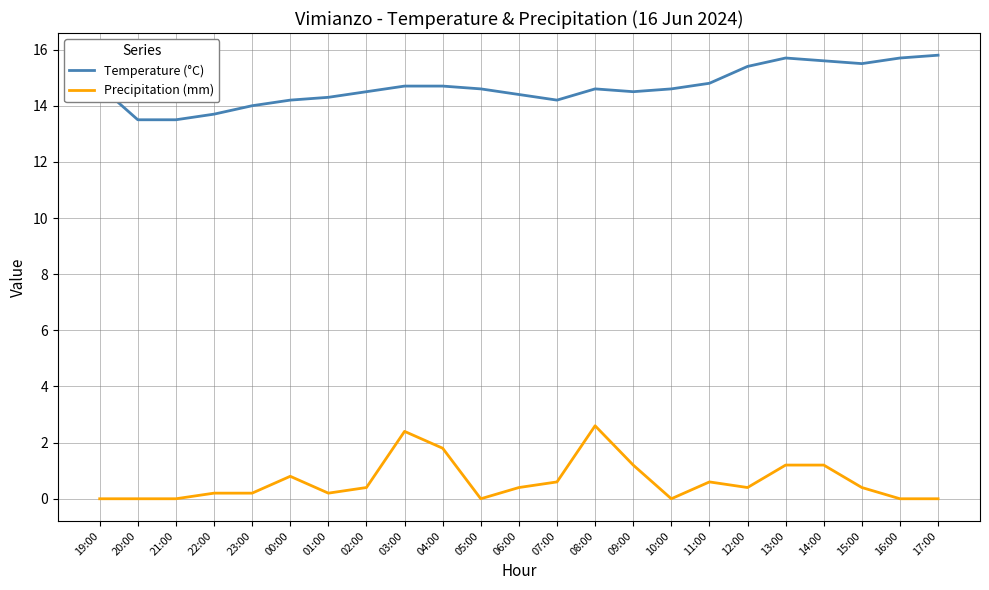

Reading left to right, extract all data points from this chart.

Temperature (°C): 14.7	13.5	13.5	13.7	14.0	14.2	14.3	14.5	14.7	14.7	14.6	14.4	14.2	14.6	14.5	14.6	14.8	15.4	15.7	15.6	15.5	15.7	15.8
Precipitation (mm): 0.0	0.0	0.0	0.2	0.2	0.8	0.2	0.4	2.4	1.8	0.0	0.4	0.6	2.6	1.2	0.0	0.6	0.4	1.2	1.2	0.4	0.0	0.0